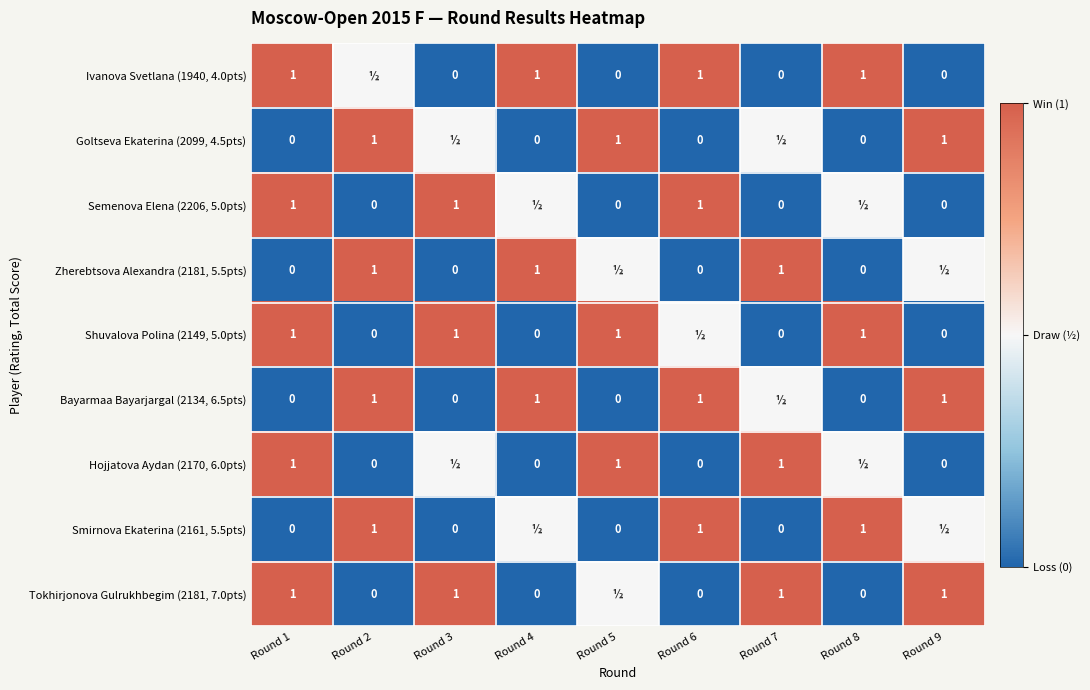

Is the value of Semenova Elena (2206, 5.0pts) at Round 1 greater than the value of Hojjatova Aydan (2170, 6.0pts) at Round 6?

Yes